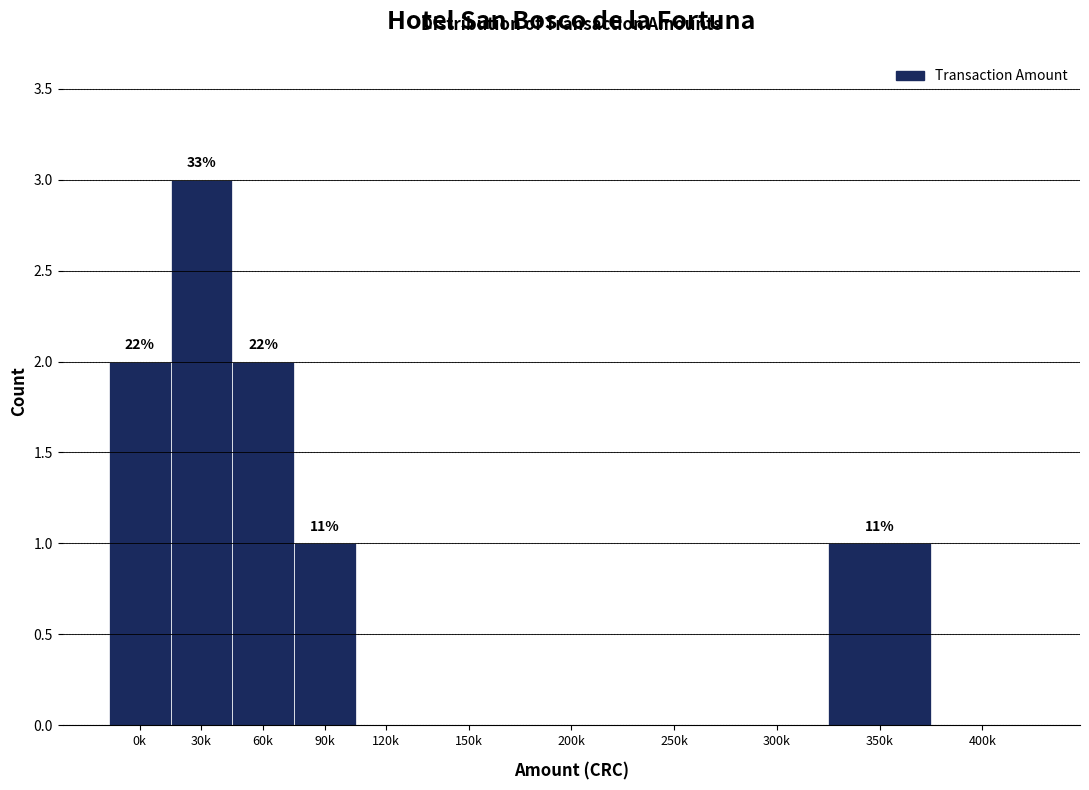

Reading right to left, transcribe all the data shown in this chart.

400k=0	350k=1	300k=0	250k=0	200k=0	150k=0	120k=0	90k=1	60k=2	30k=3	0k=2